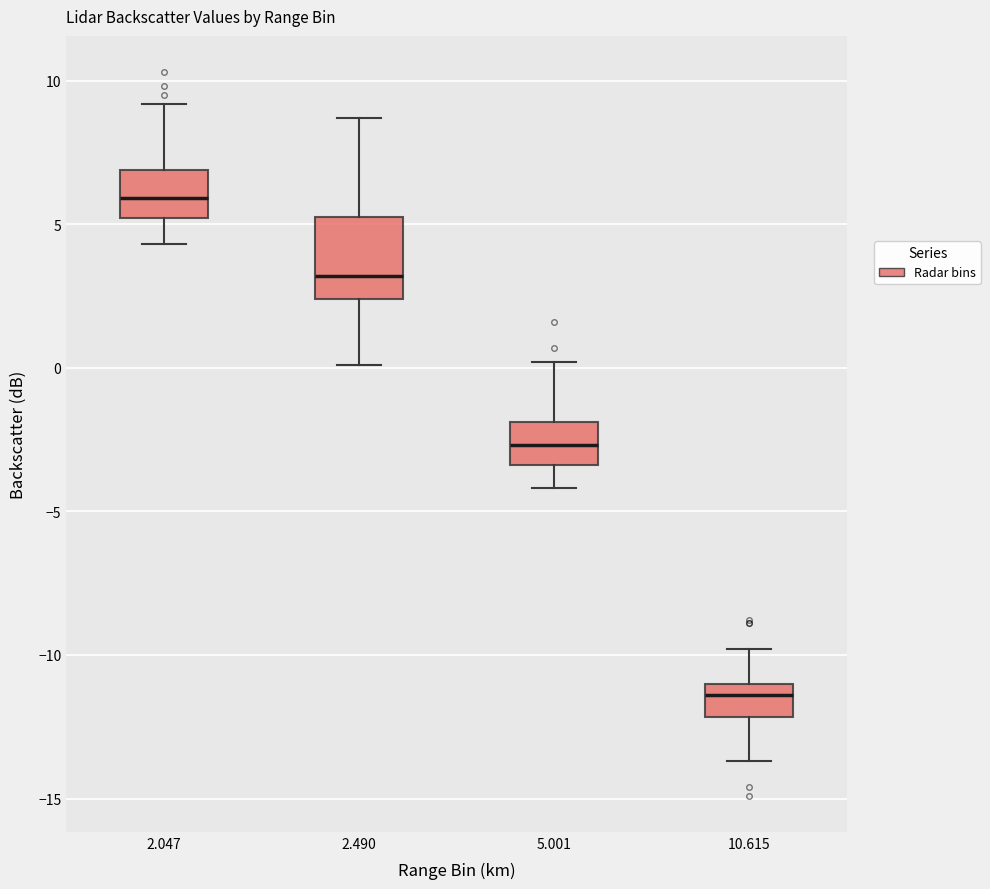

Which box is the tallest, from its lower edge to its upper edge?

2.490